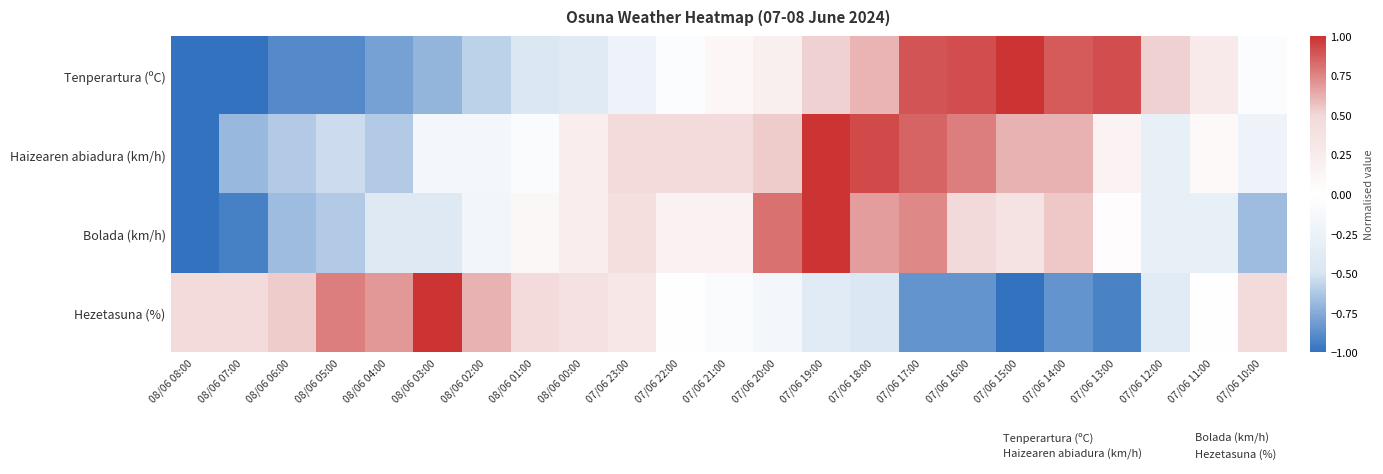

At which category is the sum across all series the highest?

07/06 19:00